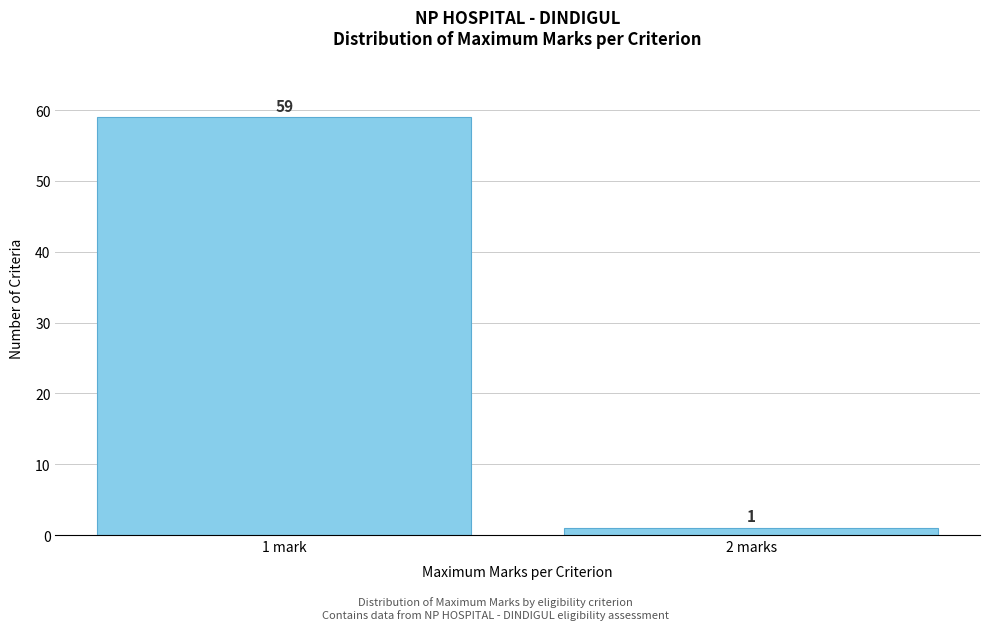

Reading right to left, list all the values displayed in this chart.

1	59